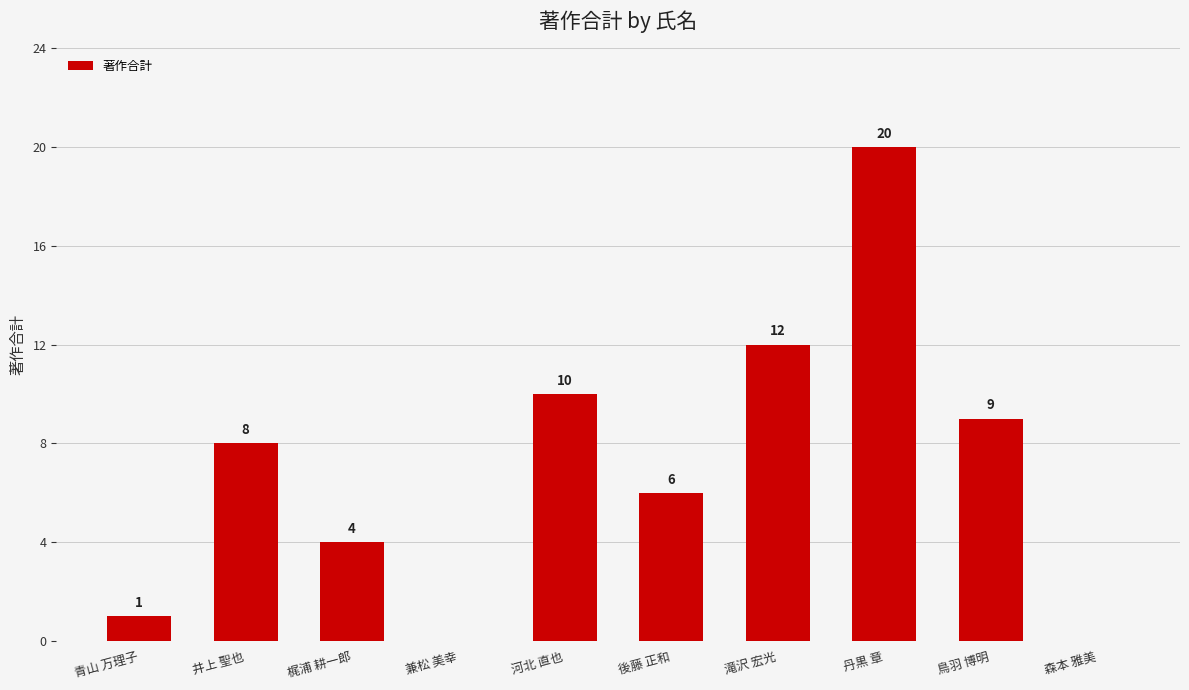

How many values are above zero?

8